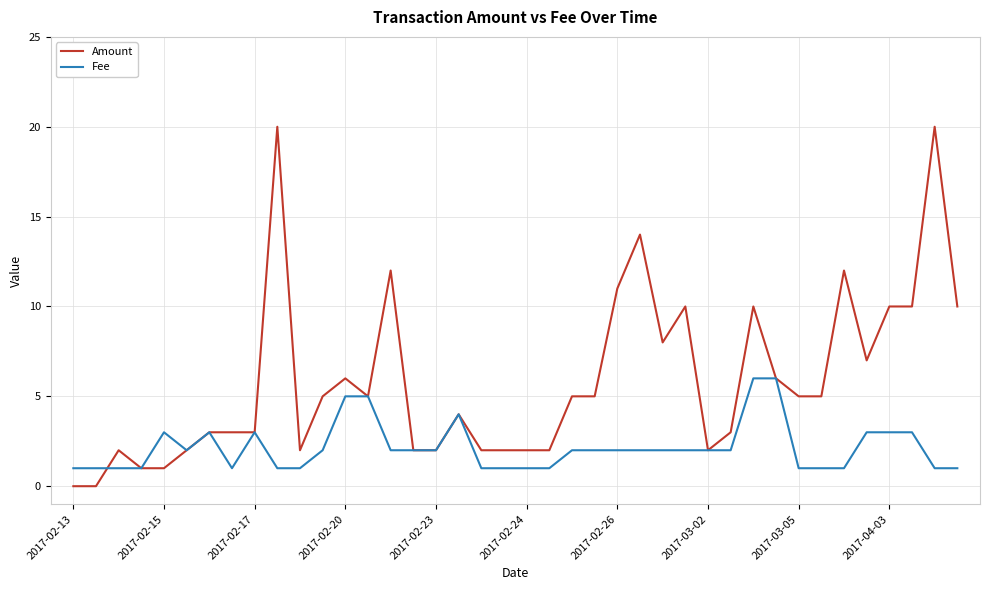

List the series in order of their peak value, highest first.

Amount, Fee